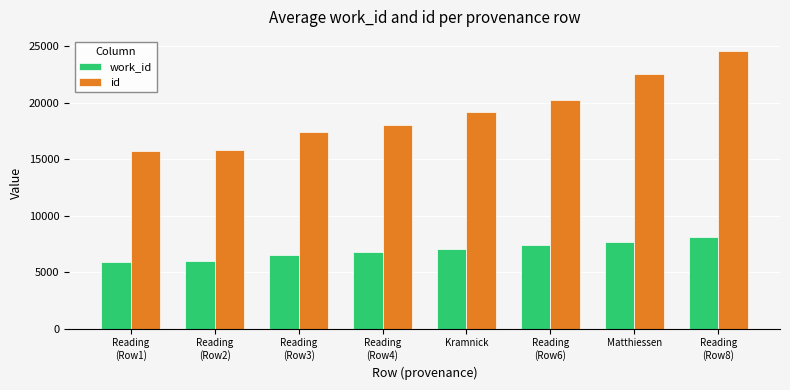

What is the total value across all series at Reading
(Row4)?

24775